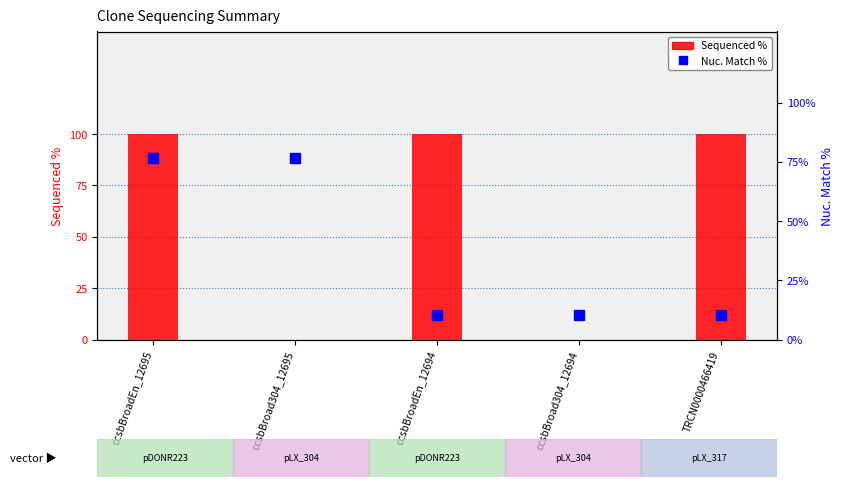

Reading left to right, list all the values displayed in this chart.

Sequenced %: 100.0	0.0	100.0	0.0	100.0
Nuc. Match %: 76.7	76.7	10.2	10.2	10.2